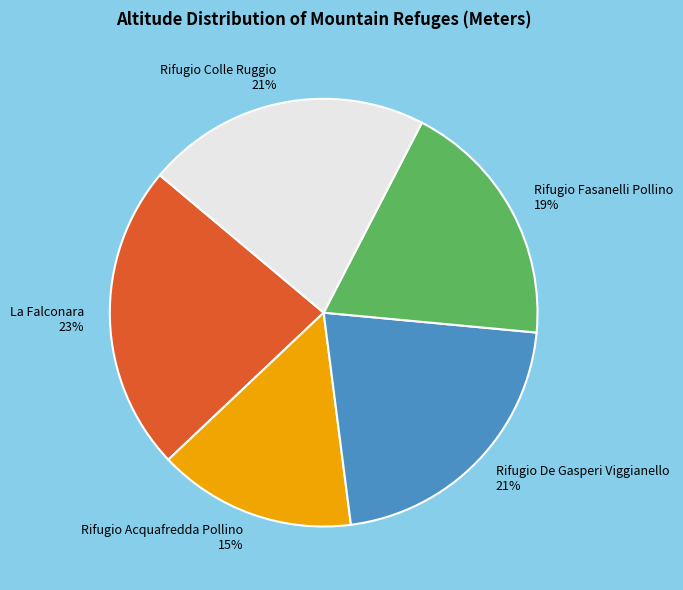

To the nearest percent, what percentage of the pie is La Falconara?

23%